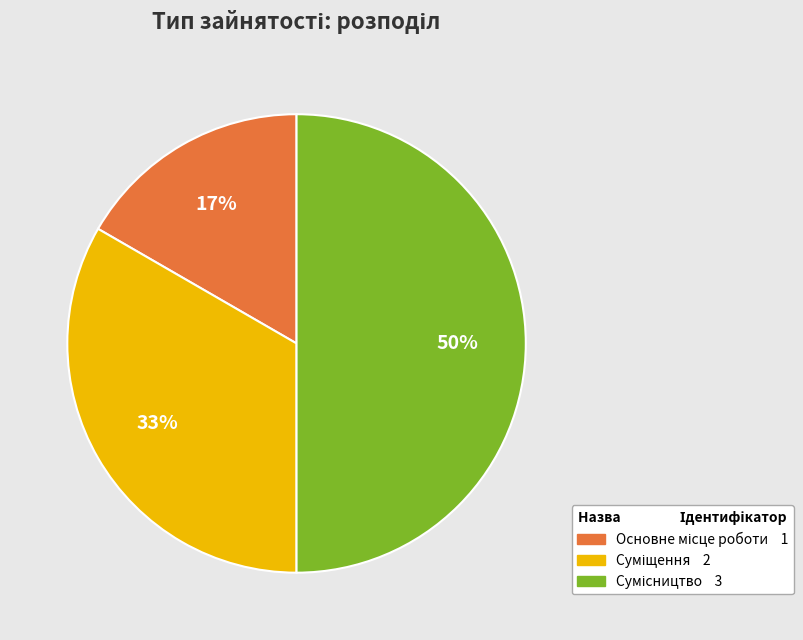

To the nearest percent, what is the average slice percentage?

33%